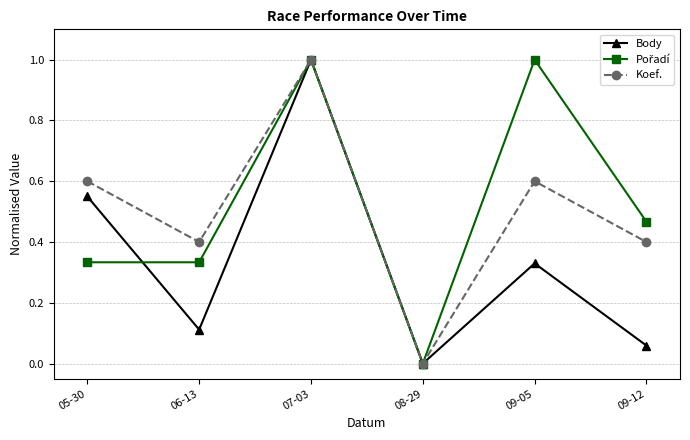

The value of Koef. at 06-13 is 0.4. True or false?

True